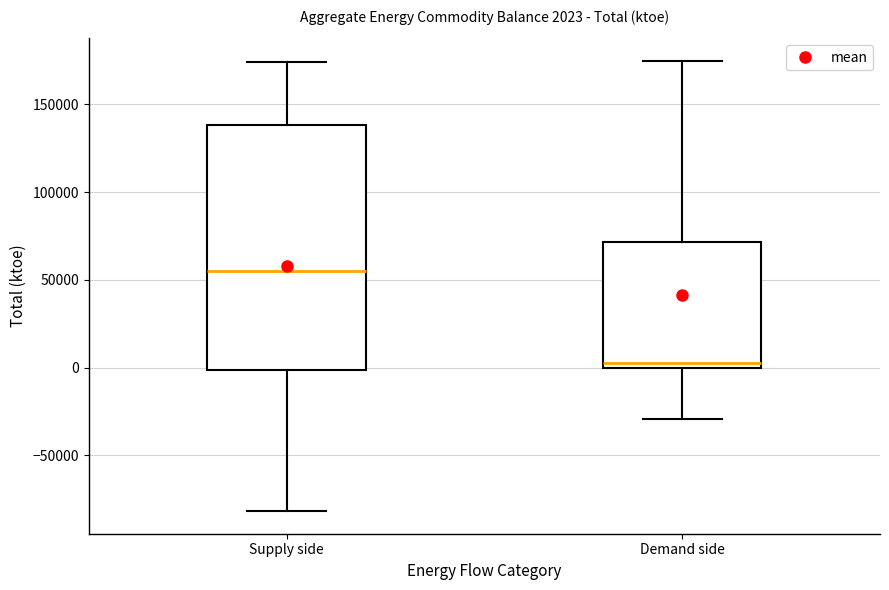

Which box's median line is the lowest?

Demand side